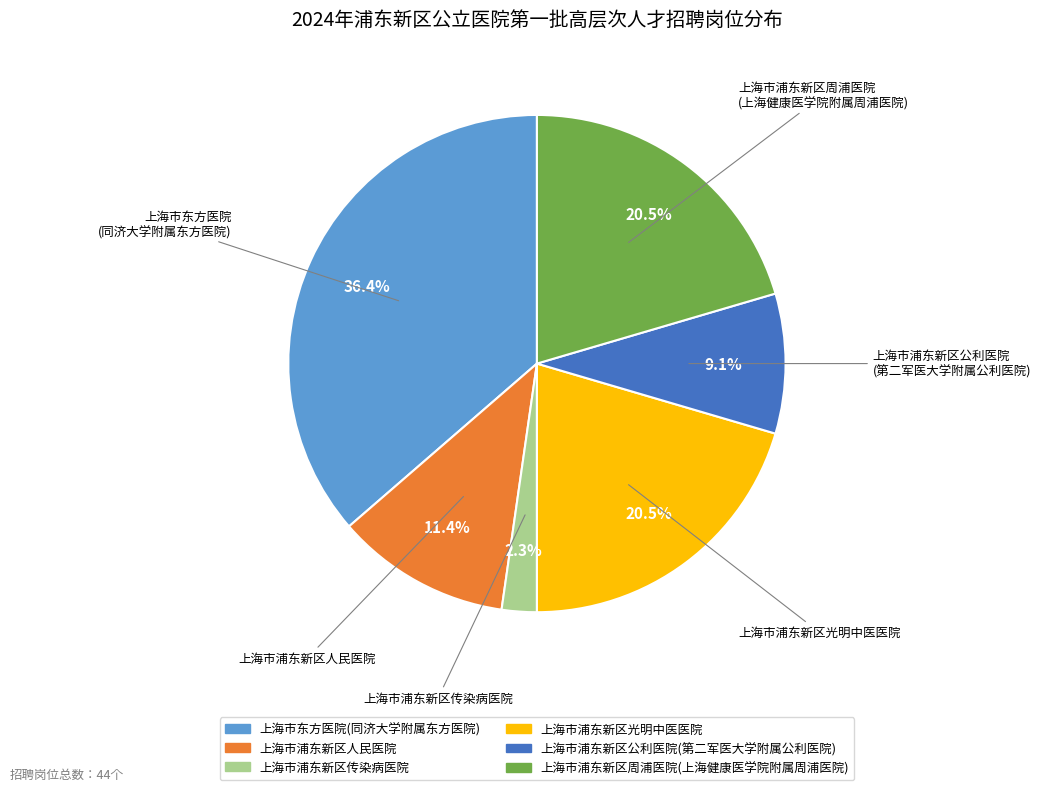

Which slice is the smallest?

上海市浦东新区传染病医院